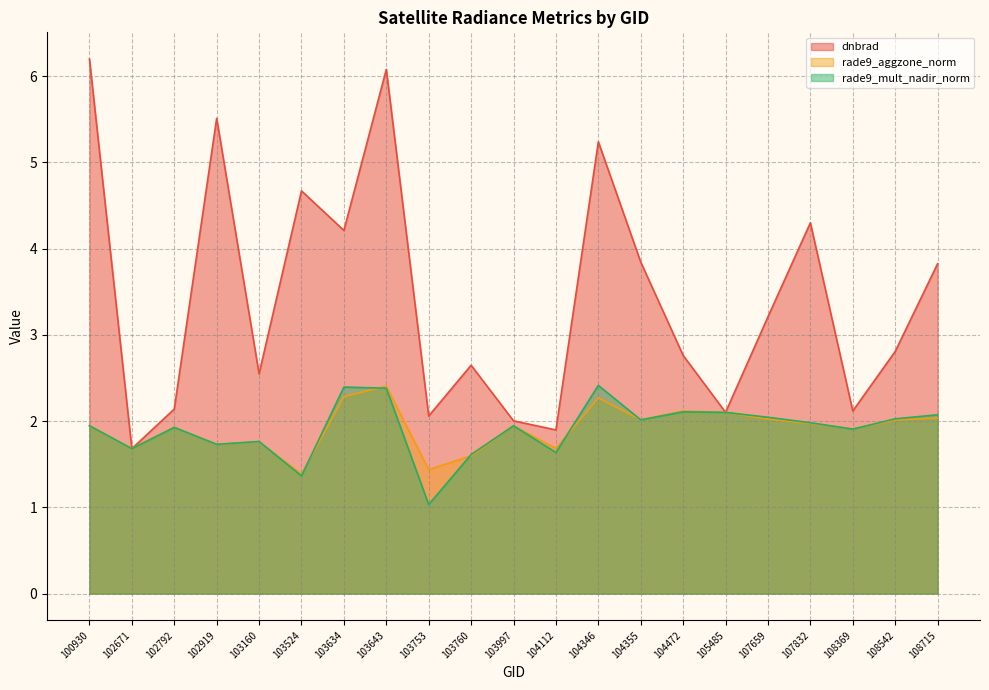

Which series ends up on top after the final intersection of rade9_mult_nadir_norm and dnbrad?

dnbrad